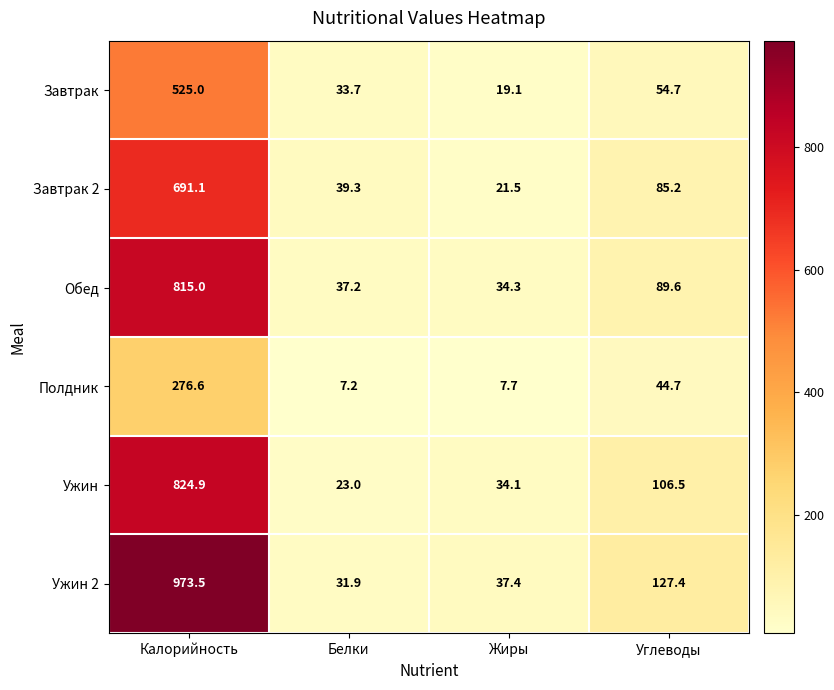

At which category is the sum across all series the highest?

Калорийность